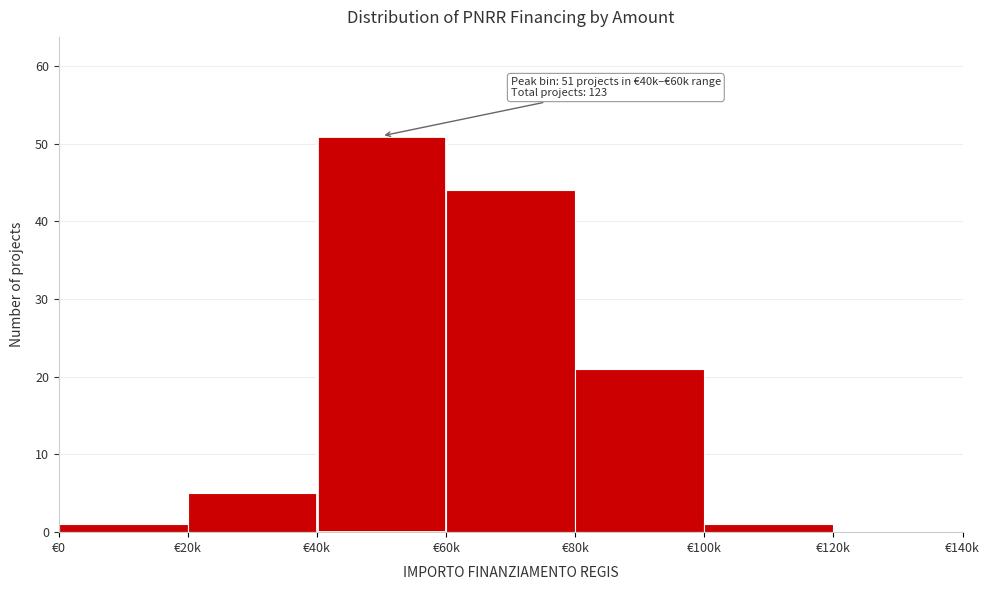

Reading left to right, transcribe all the data shown in this chart.

€0=1	€20k=5	€40k=51	€60k=44	€80k=21	€100k=1	€120k=0